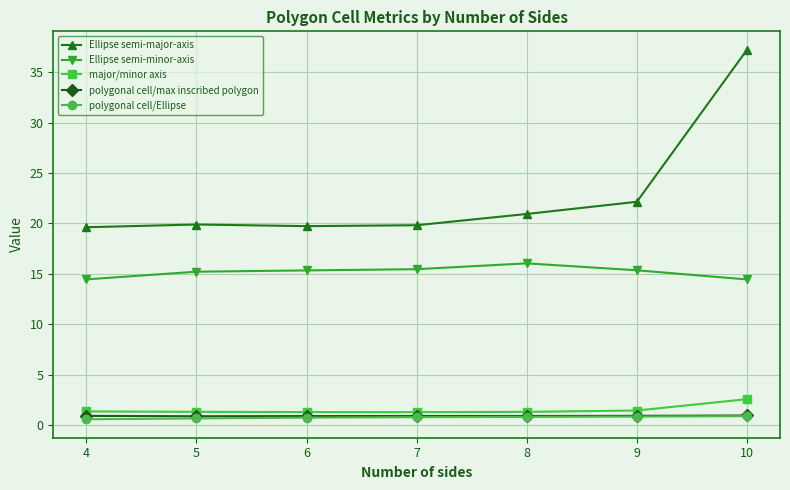

What is the value of the Ellipse semi-major-axis point at the 1st from the left?

19.6